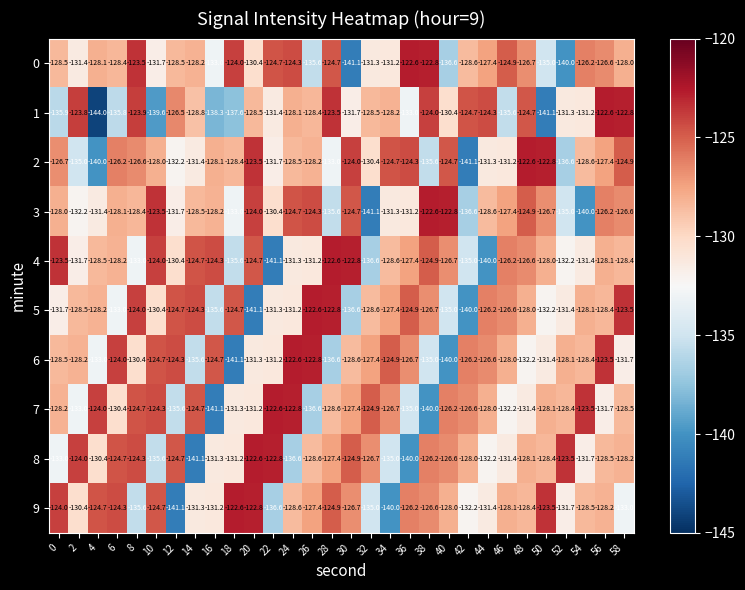

At 56, list the series in order from largest to smallest.

1, 6, 3, 0, 2, 4, 9, 5, 8, 7